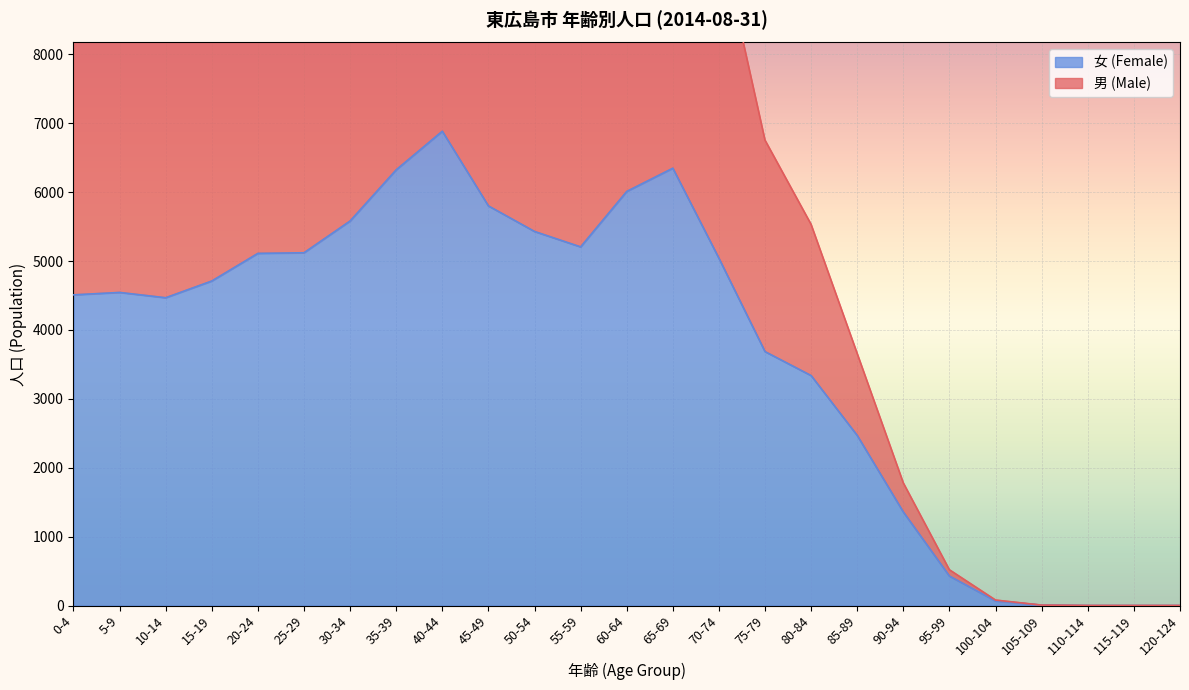

At 35-39, list the series in order from smallest to largest.

女 (Female), 男 (Male)